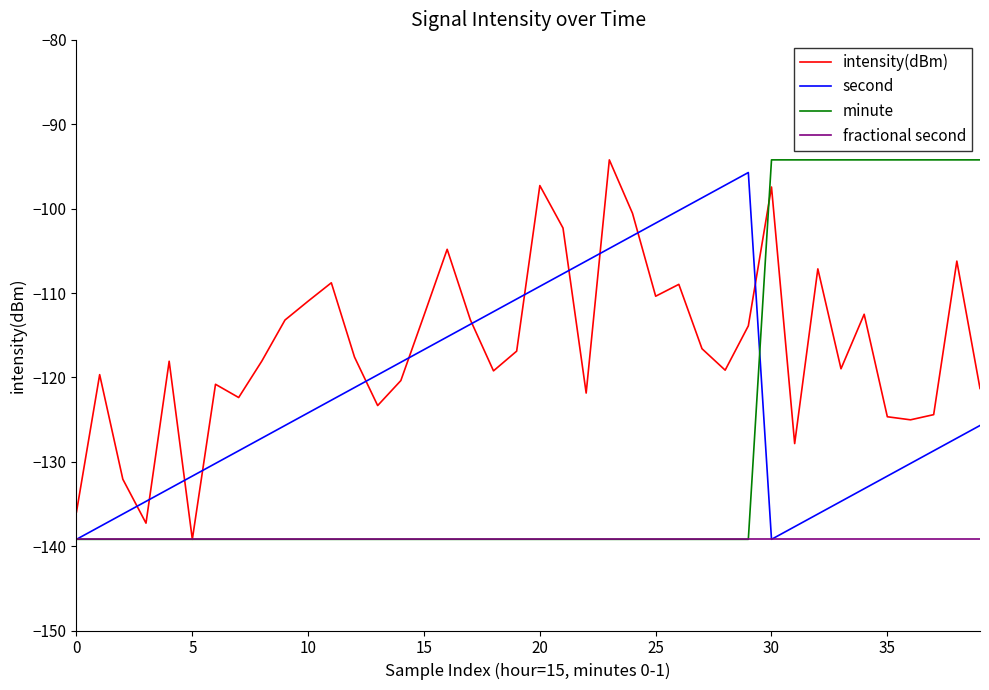

What is the maximum value for fractional second?

-139.2